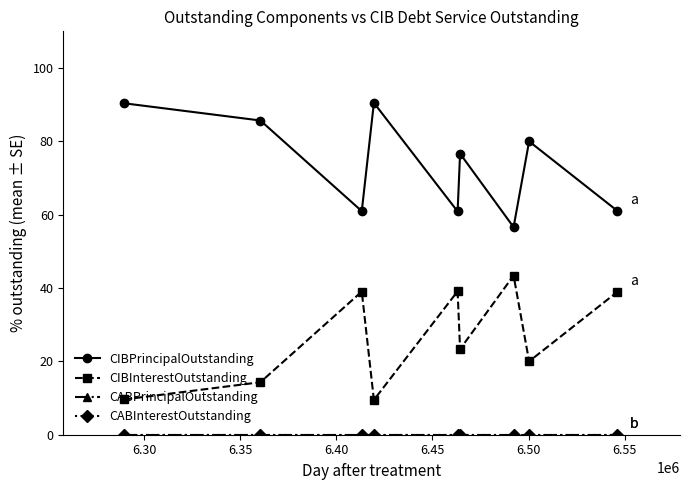

Is this an area chart (filled region under the line)?

No